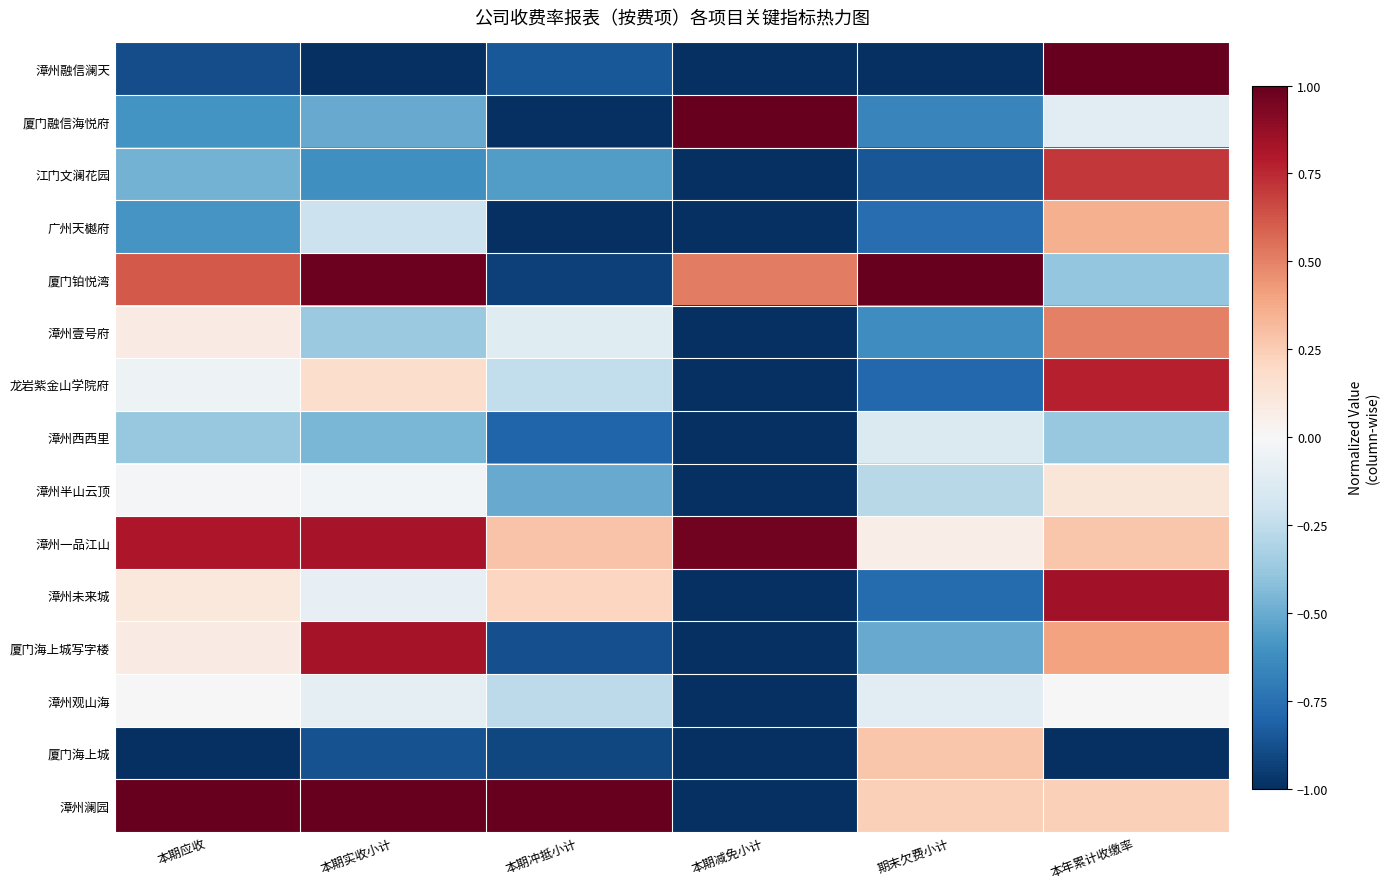

Count the number of categories in the chart.

6